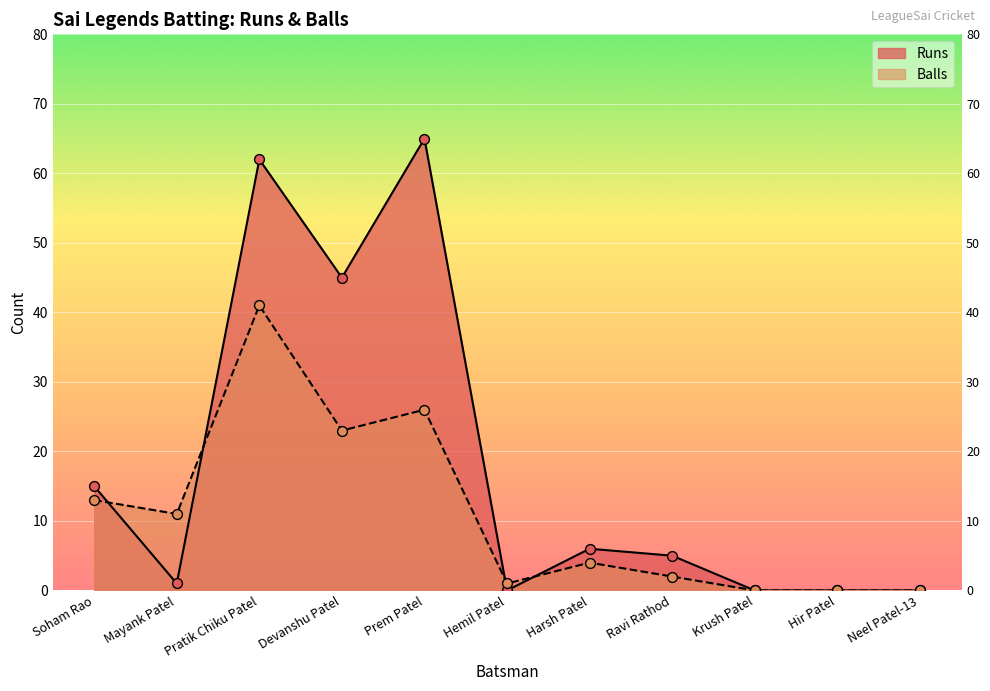

Is the value of Balls at Pratik Chiku Patel greater than the value of Runs at Pratik Chiku Patel?

No